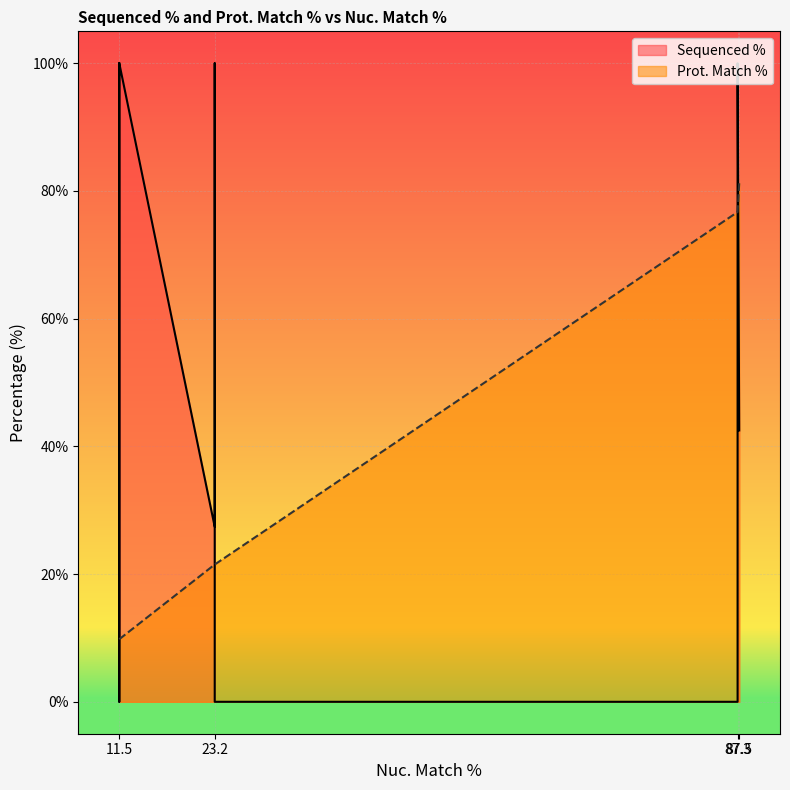

Read the Sequenced % value at 87.5.

42.5